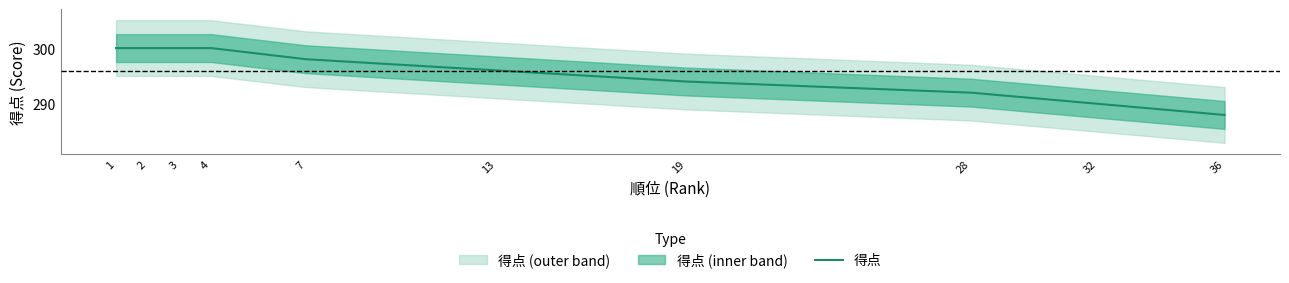

How many data points does each series have?

10